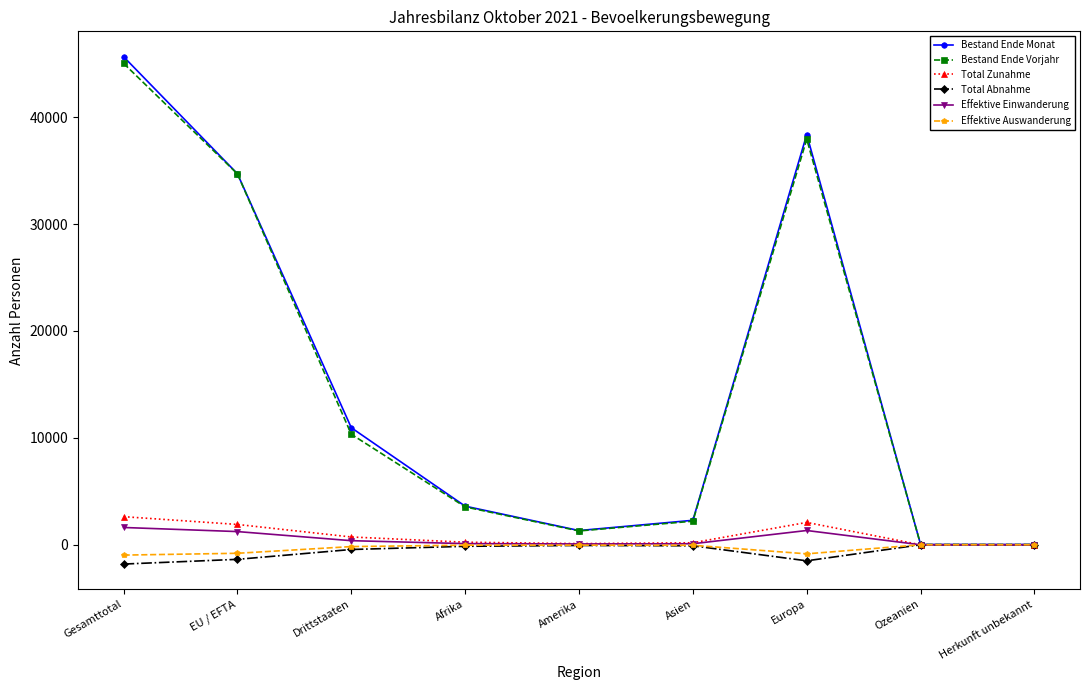

Where does the Effektive Einwanderung series first go above 107?

Gesamttotal